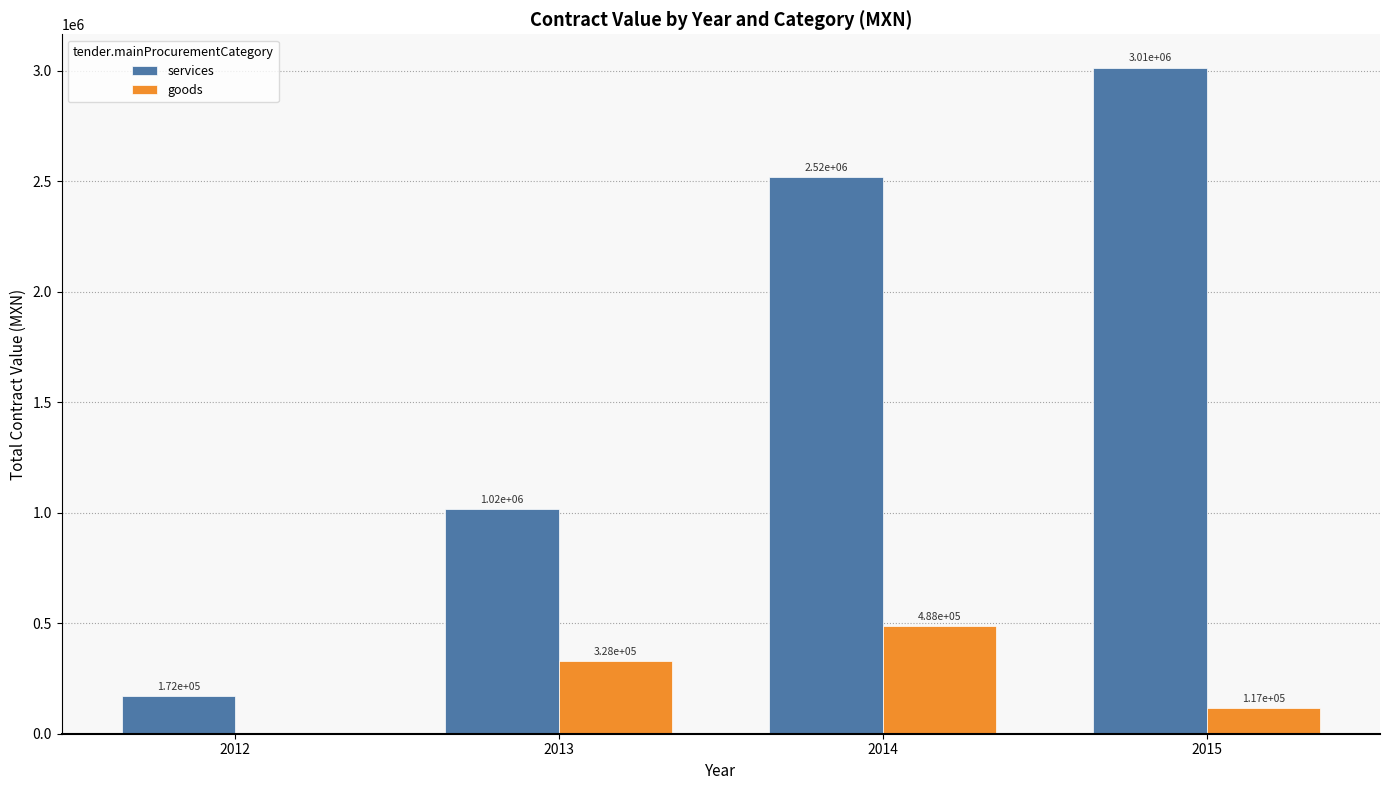

Which series has the widest spread of values?

services